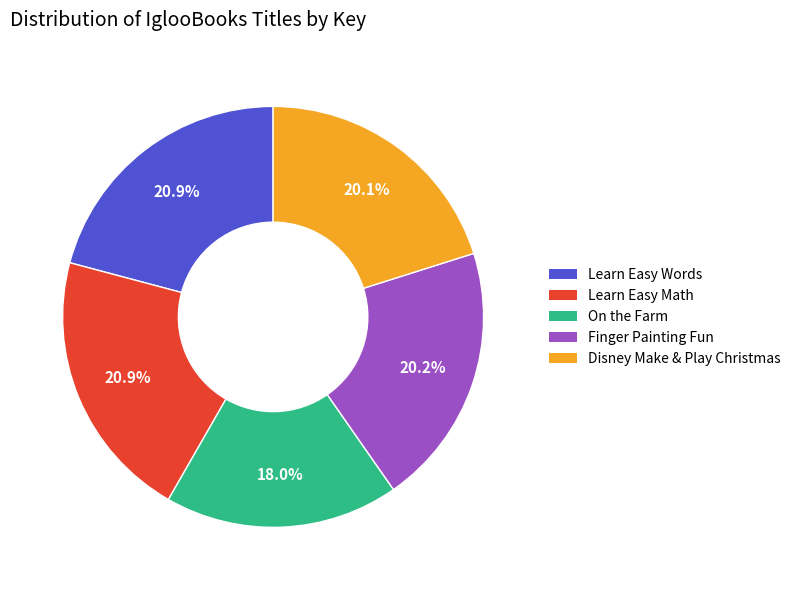

Is there any slice that represents more than half of the pie?

No